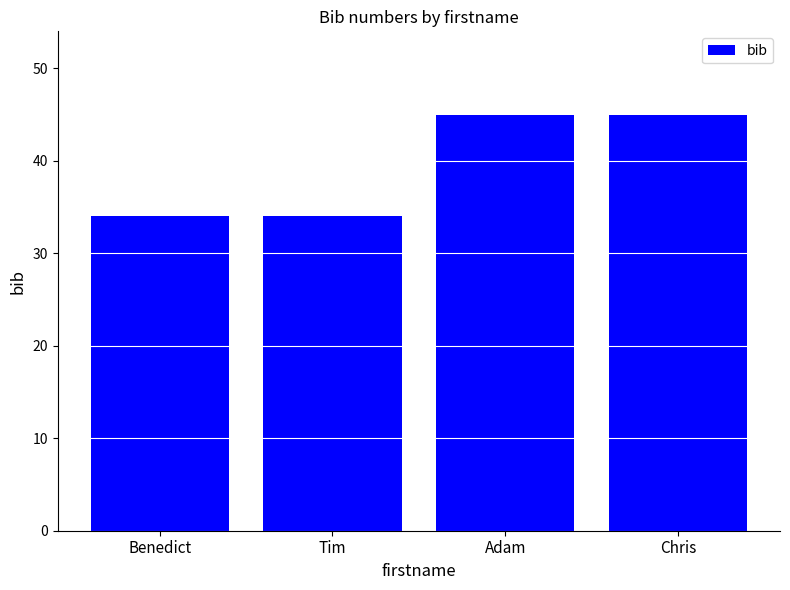

True or false: the data shows 22 at Chris.

False